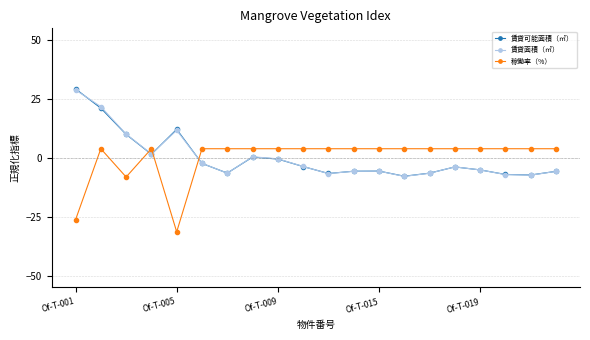

What is the highest value of the 賃貸面積（㎡） series?

28.8